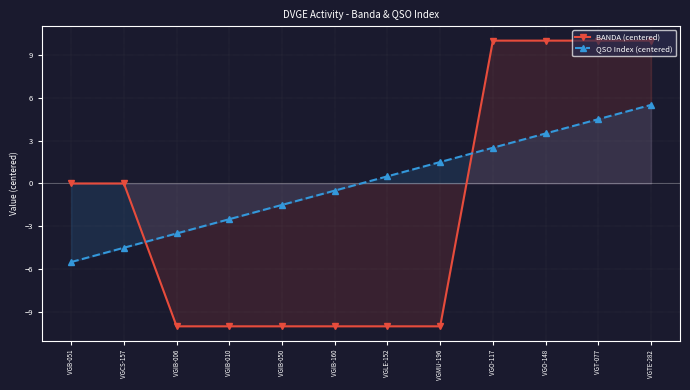

Between which two adjacent categories do QSO Index (centered) and BANDA (centered) first intersect?

VGCS-157 and VGIB-006